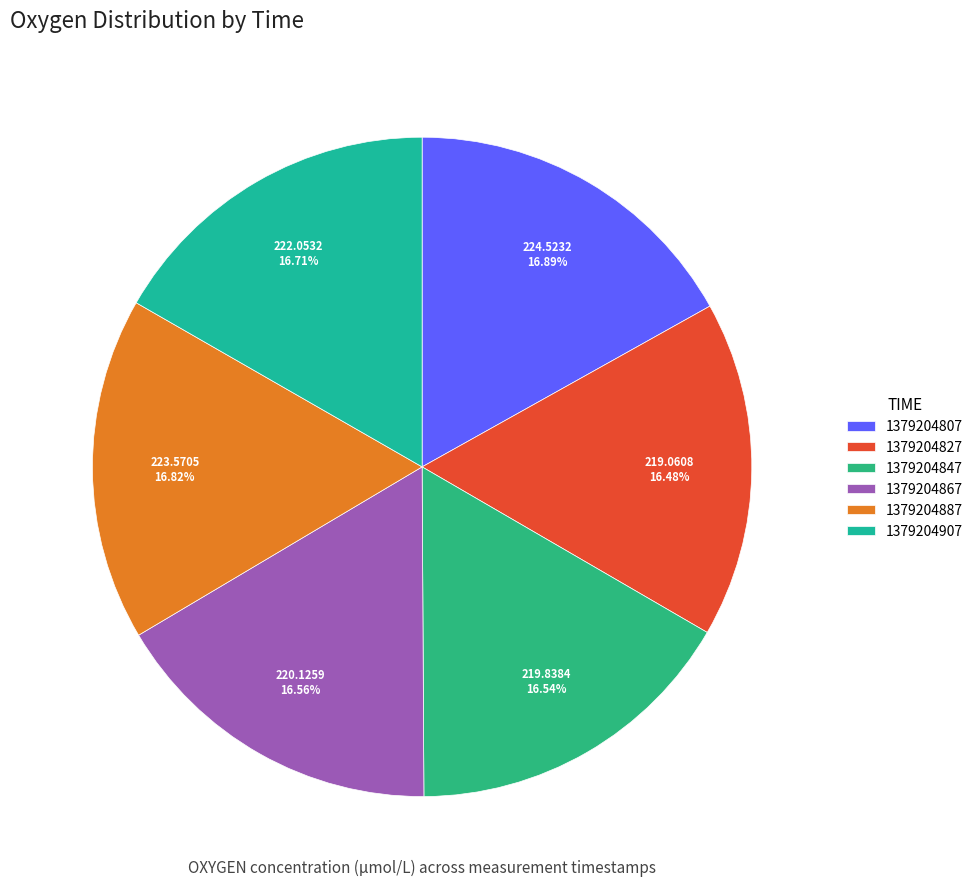

The 1379204887 slice represents 17% of the pie. True or false?

True